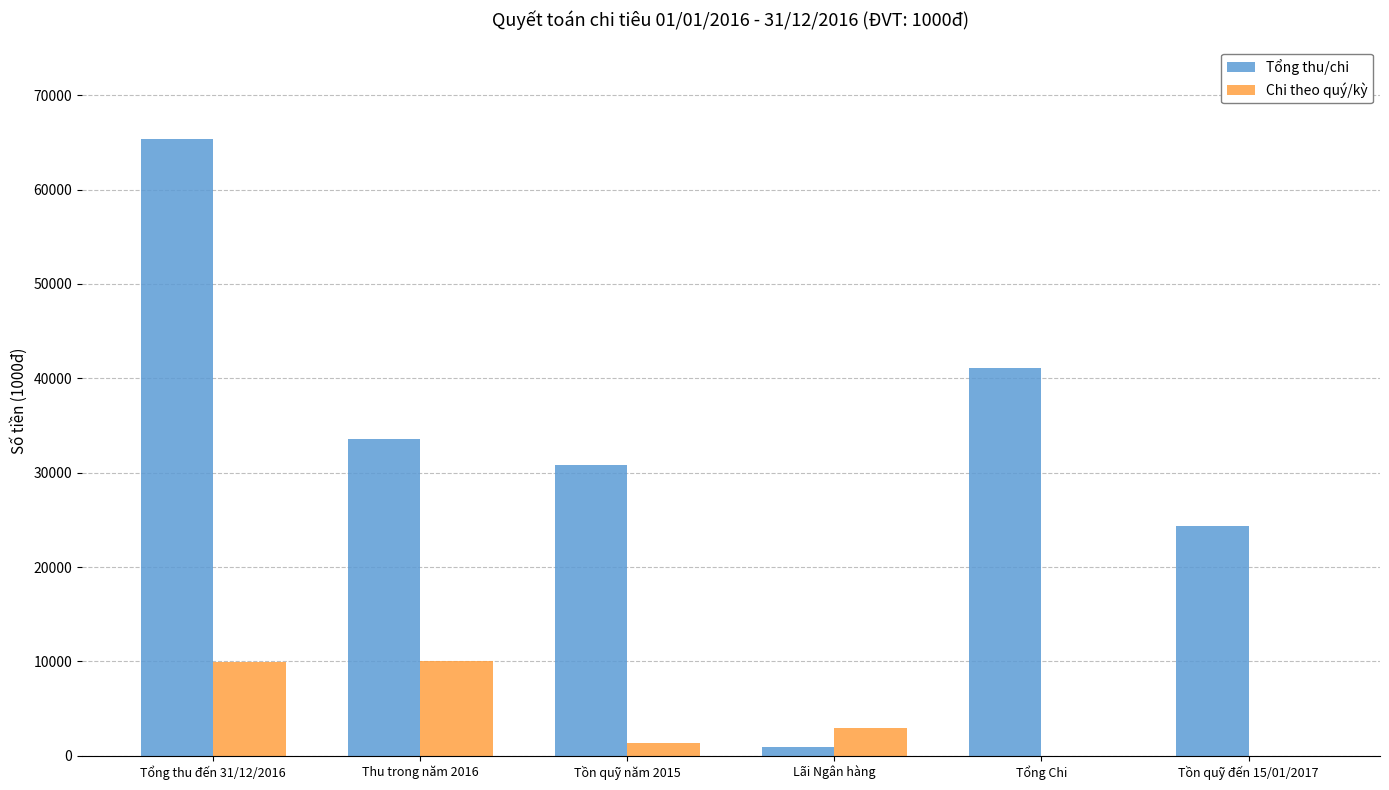

Count the number of categories in the chart.

6